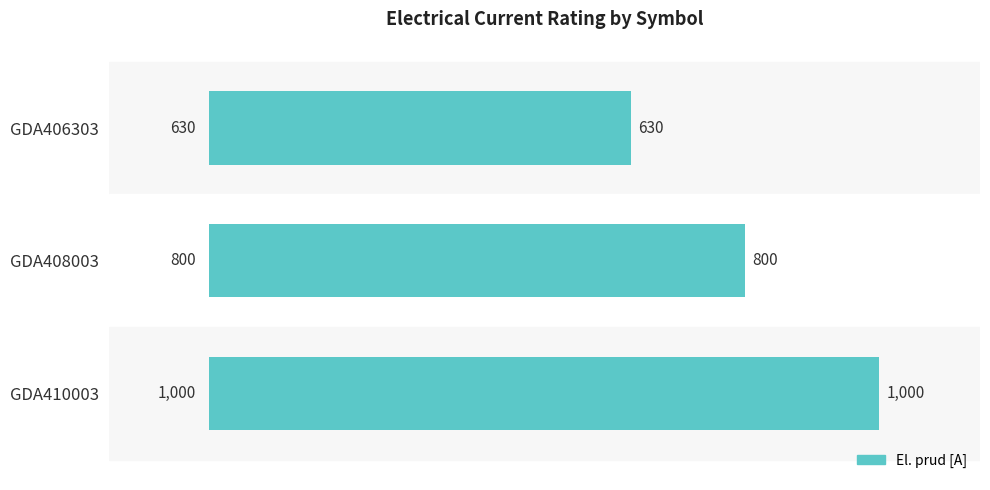

At which category does the chart reach its peak across all series?

GDA410003